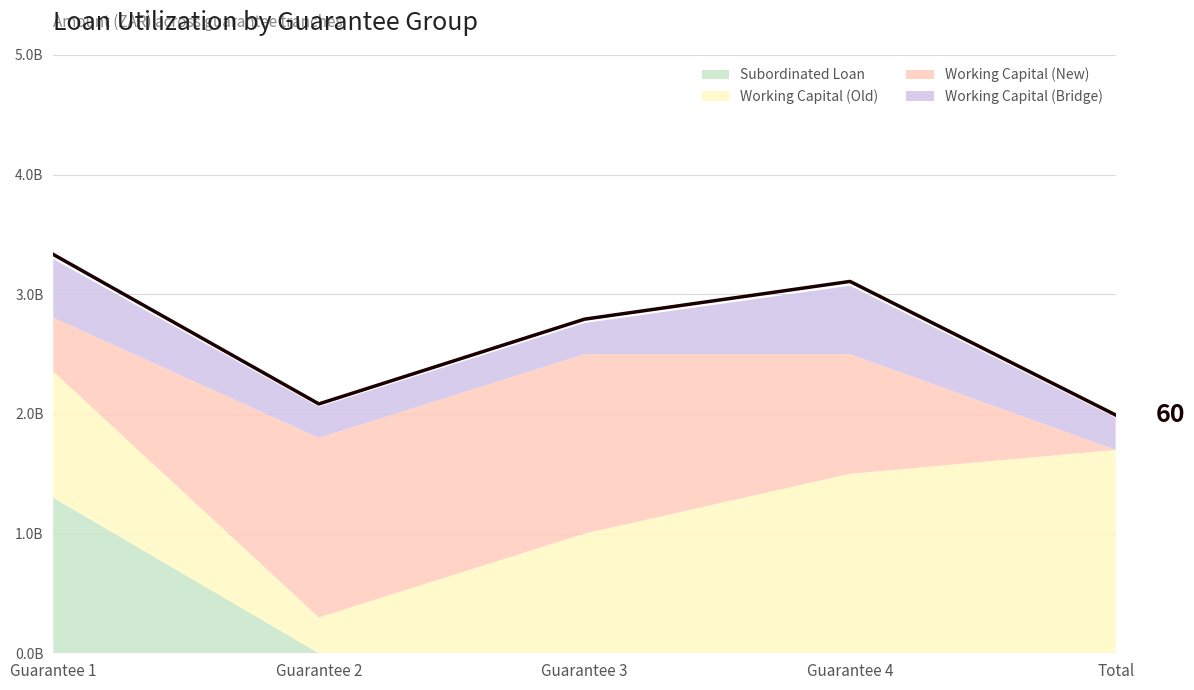

At which category does the data reach its first local peak?

Guarantee 4